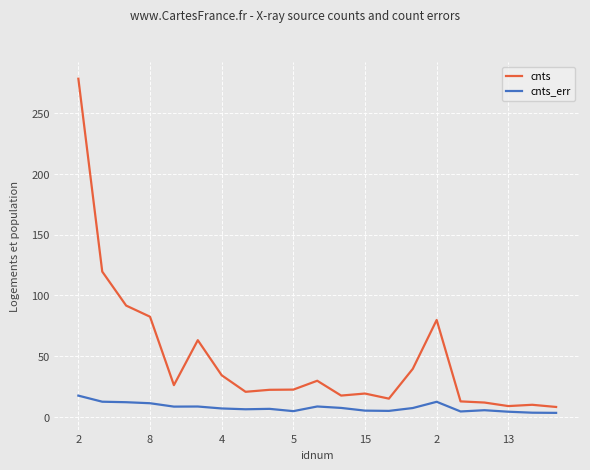

Which series has the widest spread of values?

cnts